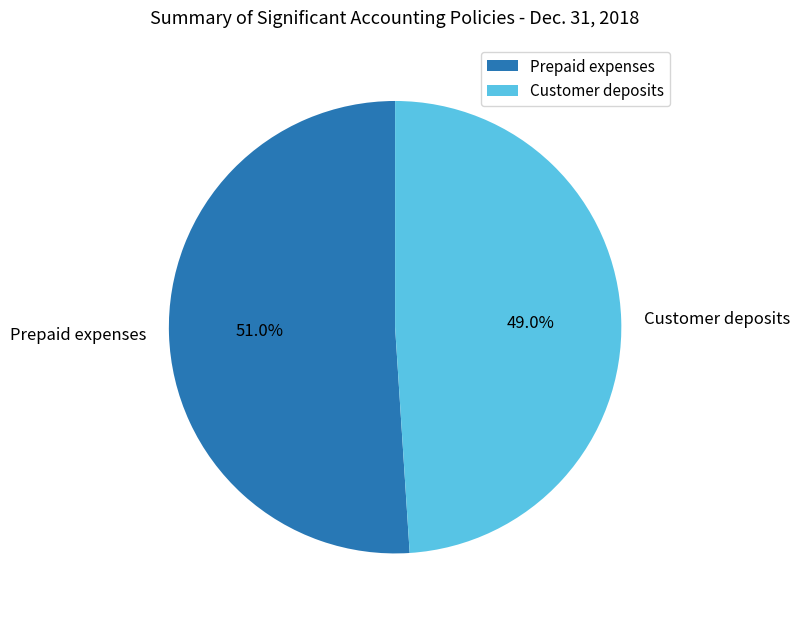

How many segments does this pie chart have?

2